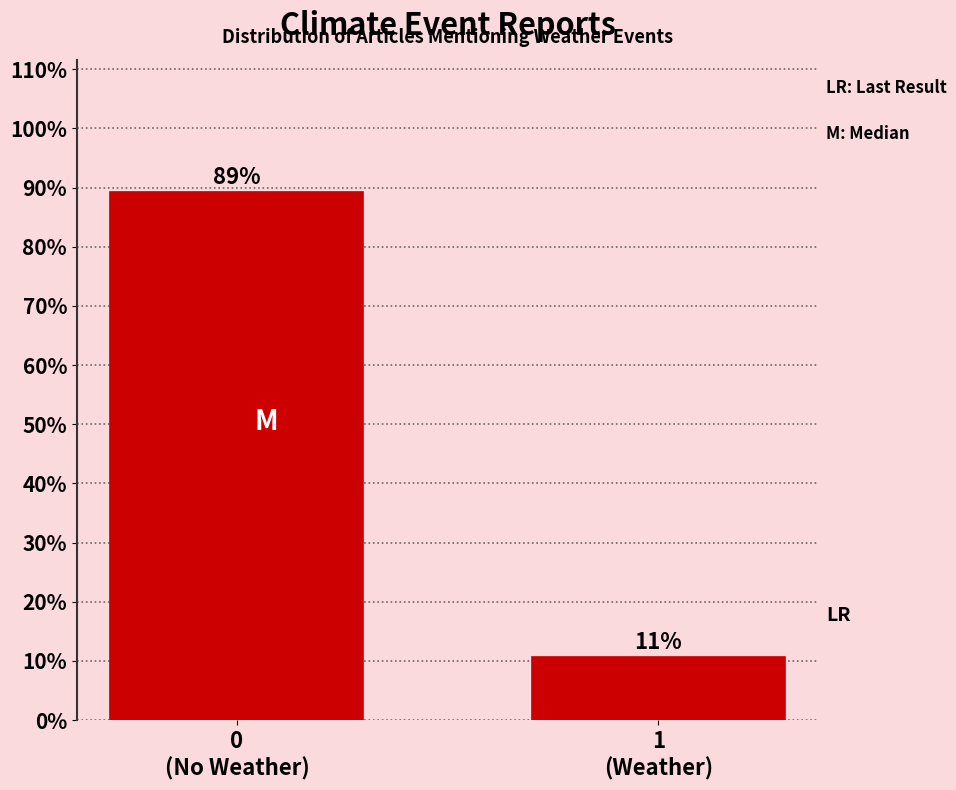

What is the average value?

50.0